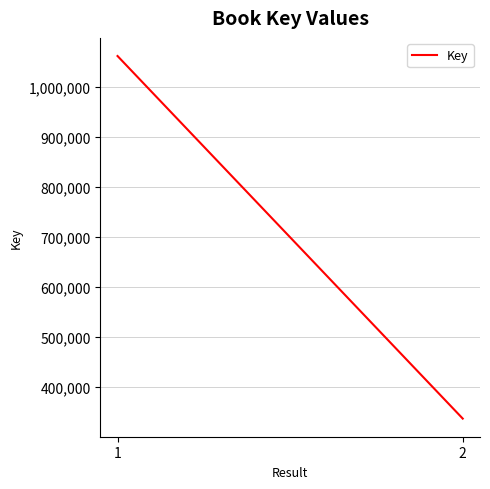

Approximately how many times larger is the value at 1 compared to 2?

3.2